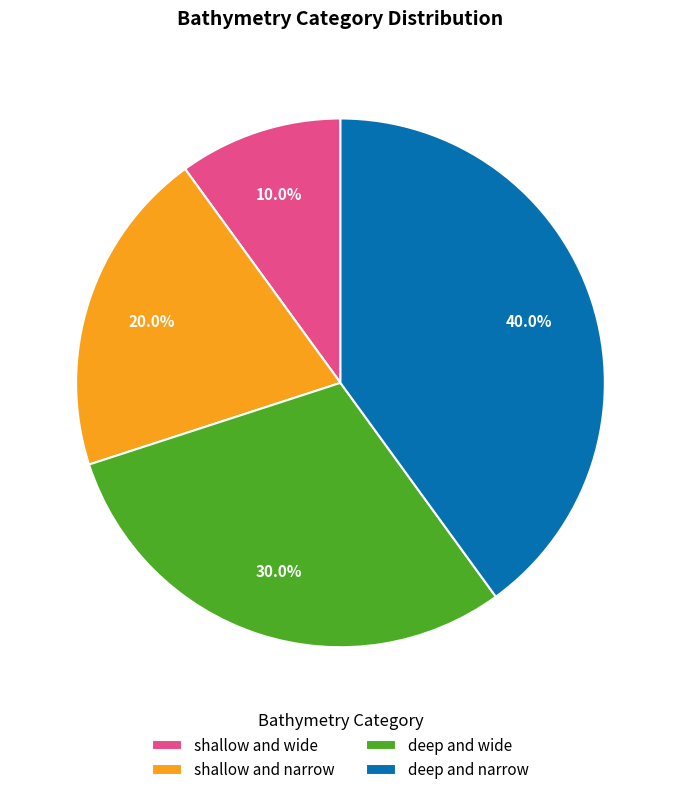

Which category has the biggest portion of the pie?

deep and narrow